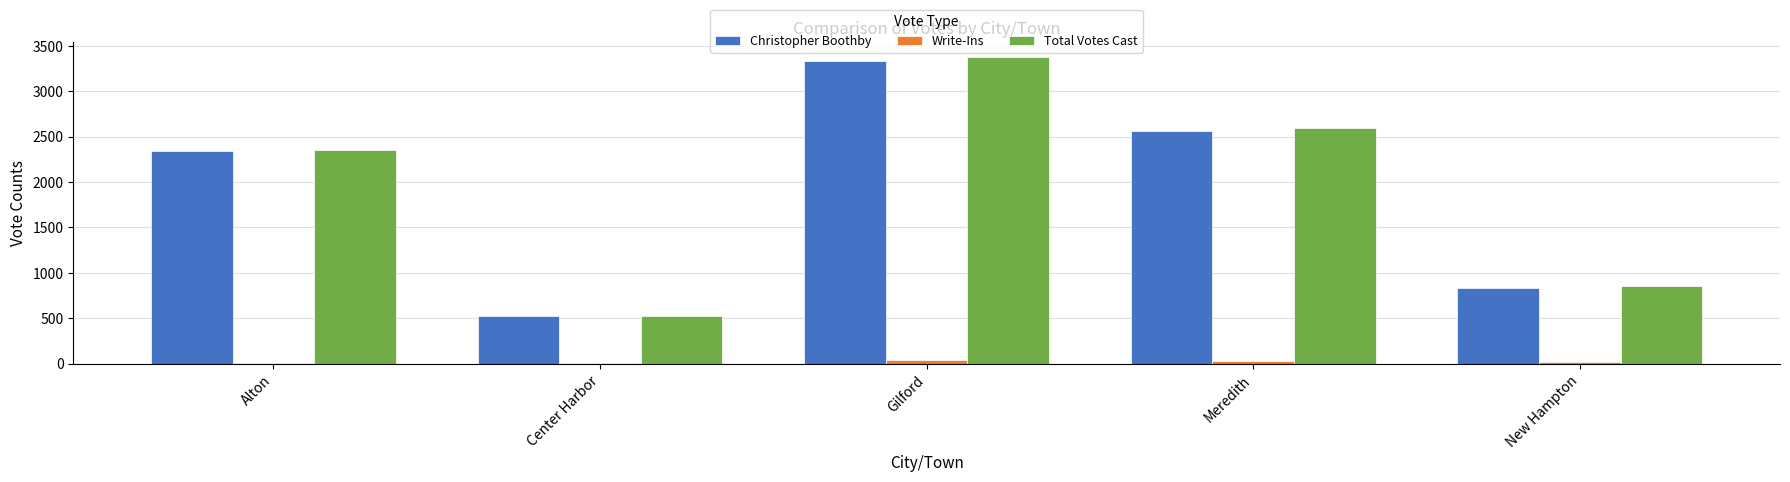

At which label is Christopher Boothby closest to 1929?

Alton